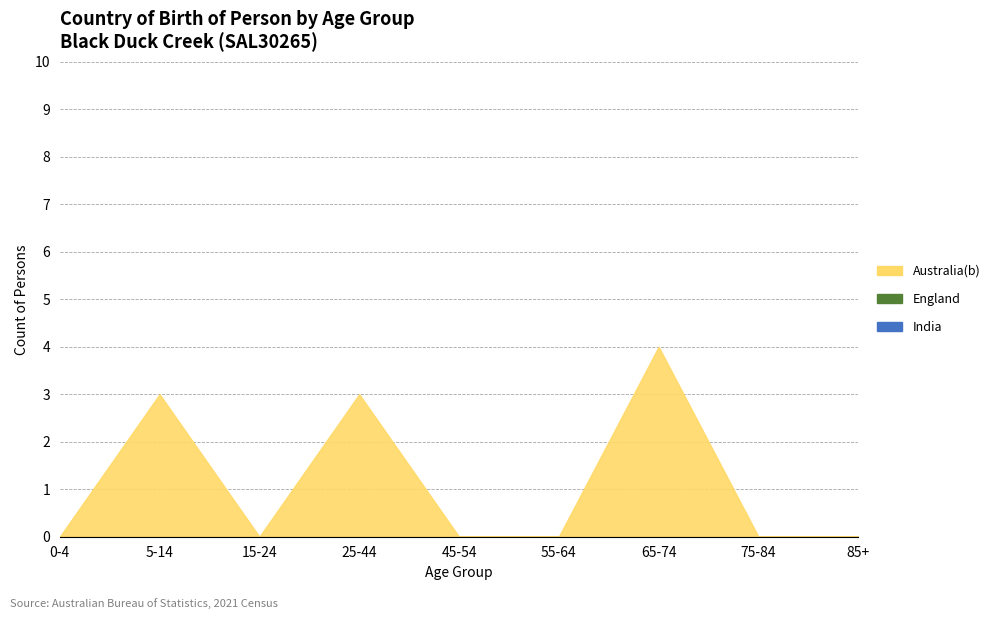

Is it true that England equals 0 at 65-74?

True